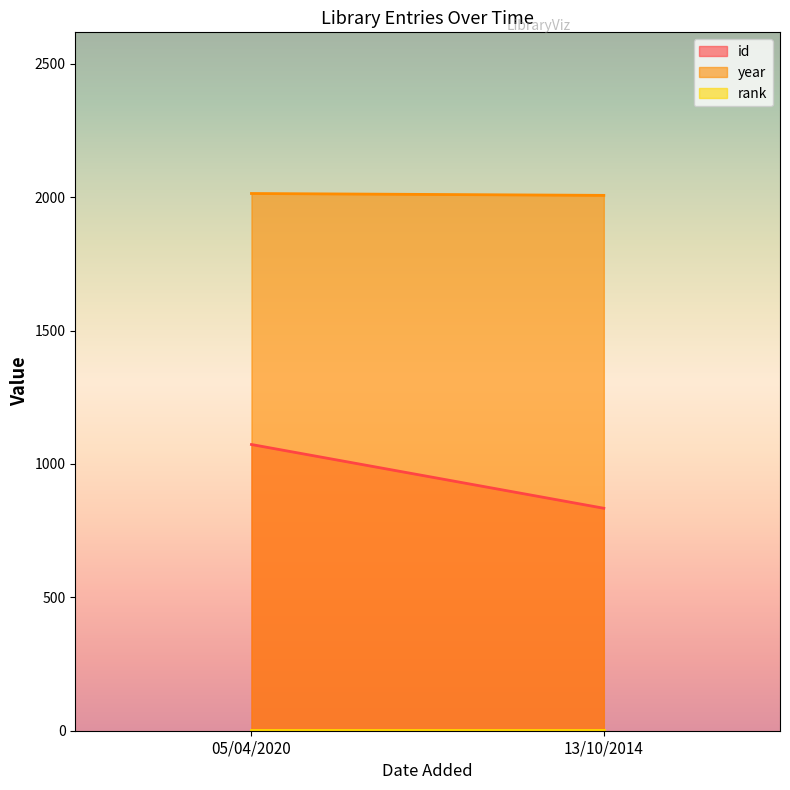

At which label does rank reach its peak?

05/04/2020